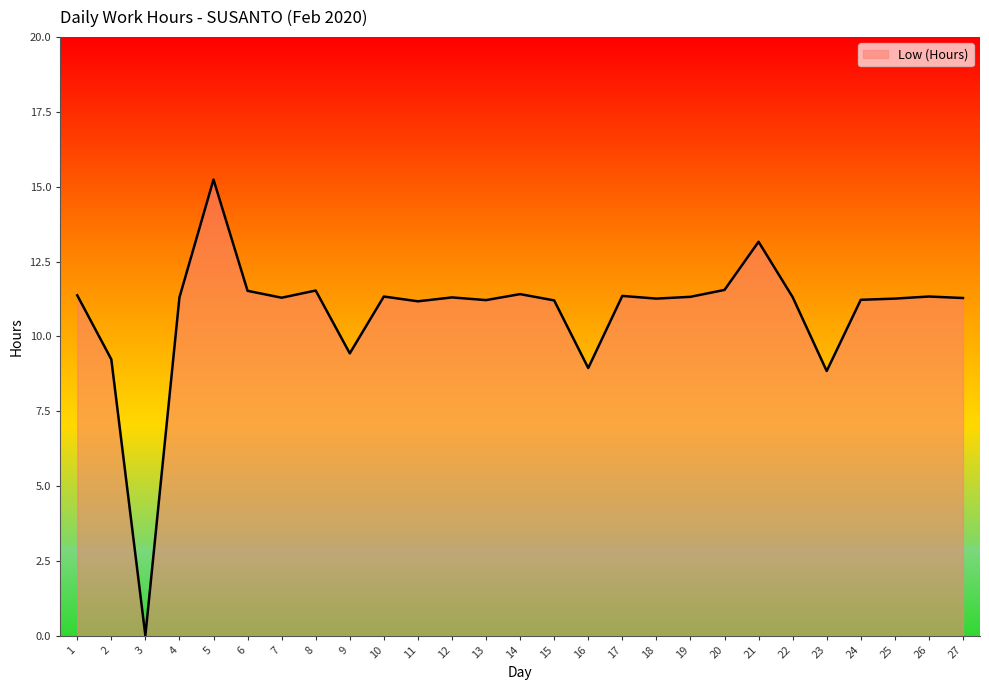

Which category has the highest value across all series?

5